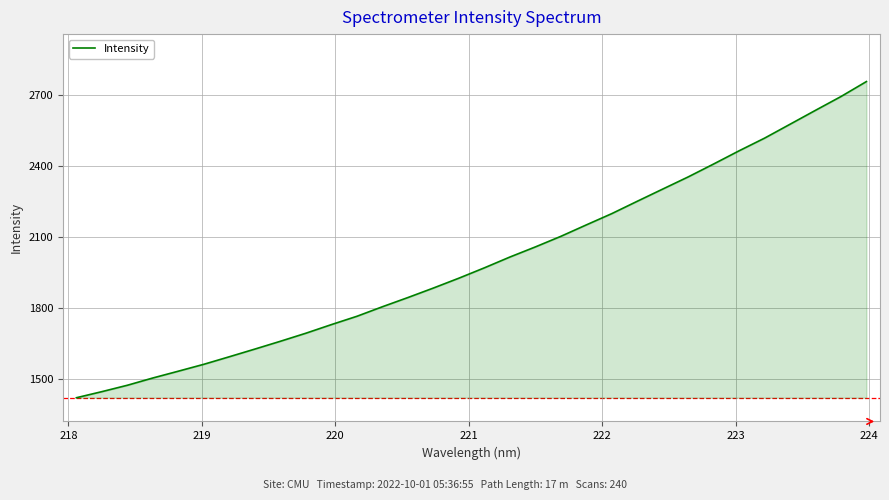

What is the difference between the maximum and minimum values?

1332.8